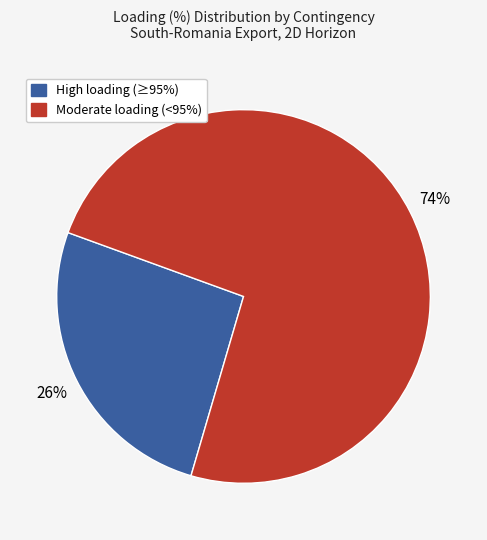

Which slice is the smallest?

High loading (≥95%)